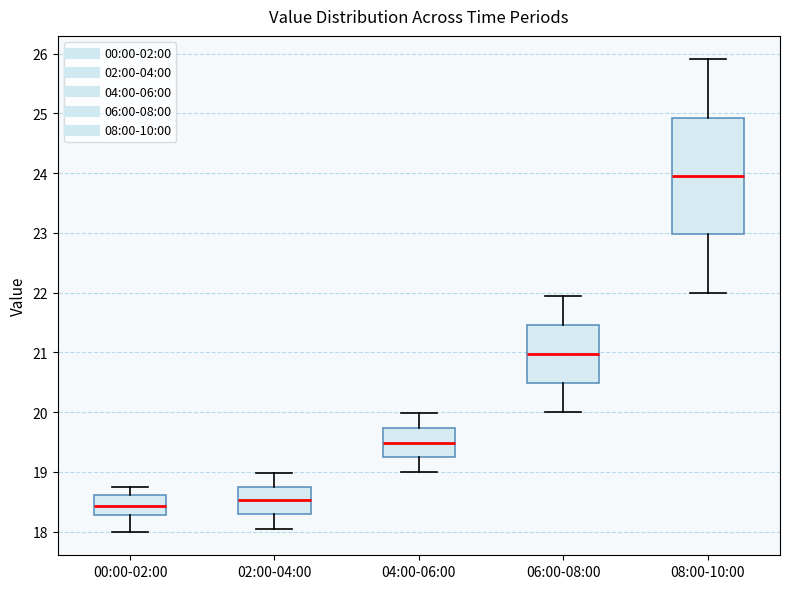

Reading left to right, read every box against the y-axis: the position of its median line, the range the box covers, and the ends of its whiskers. The values are not printed on the chart, so give them approximately, as read against the axis.

00:00-02:00: median 18.4, box 18.3 to 18.6, whiskers 18.0 to 18.7
02:00-04:00: median 18.5, box 18.3 to 18.8, whiskers 18.1 to 19.0
04:00-06:00: median 19.5, box 19.2 to 19.7, whiskers 19.0 to 20.0
06:00-08:00: median 21.0, box 20.5 to 21.5, whiskers 20.0 to 22.0
08:00-10:00: median 24.0, box 23.0 to 24.9, whiskers 22.0 to 25.9